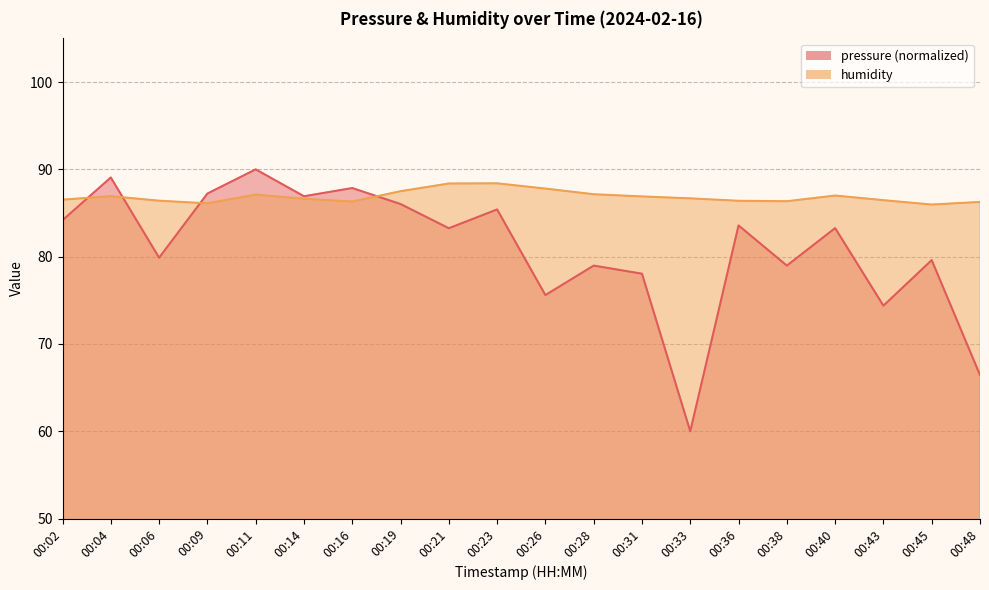

Which has a higher value, 00:04 or 00:02?

00:04